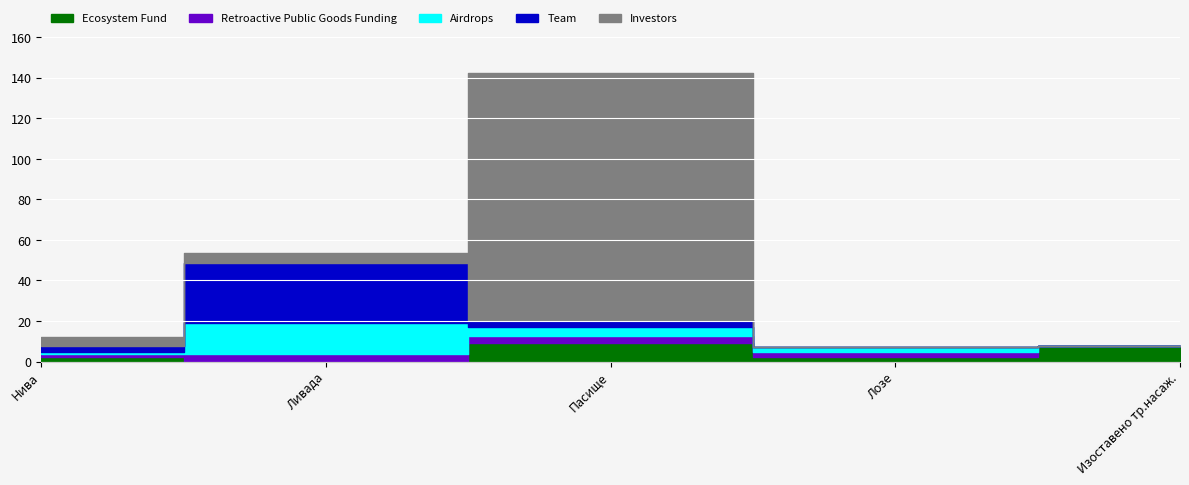

At which category is the sum across all series the highest?

Пасище